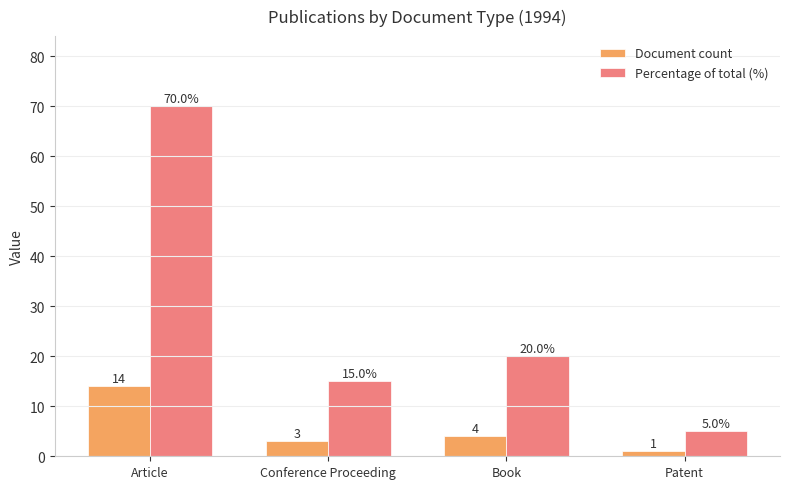

True or false: Percentage of total (%) has a value of 7 at Conference Proceeding.

False